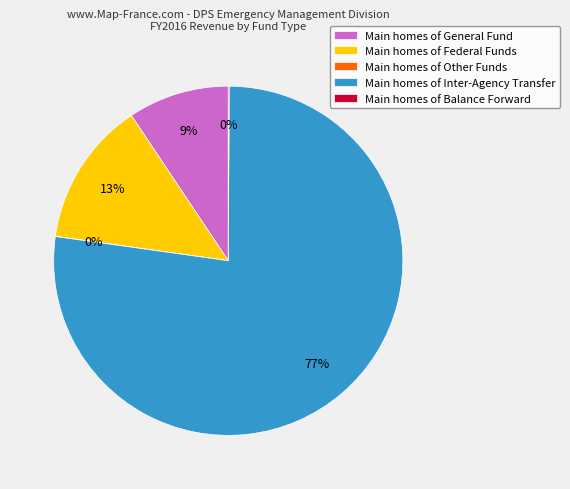

Which category accounts for the majority?

Main homes of Inter-Agency Transfer